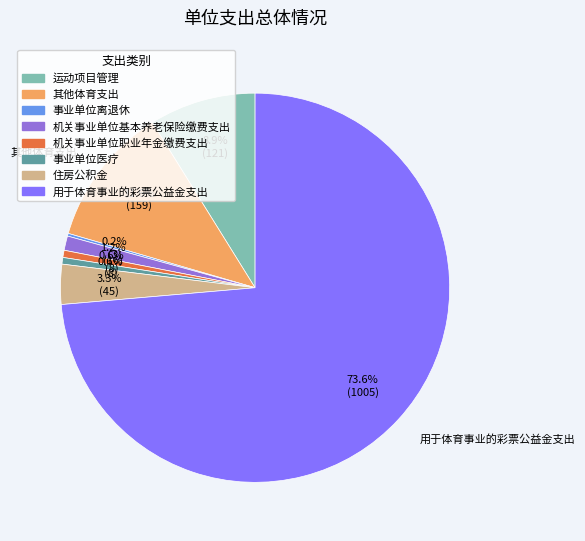

Is 用于体育事业的彩票公益金支出 the majority of the pie?

Yes